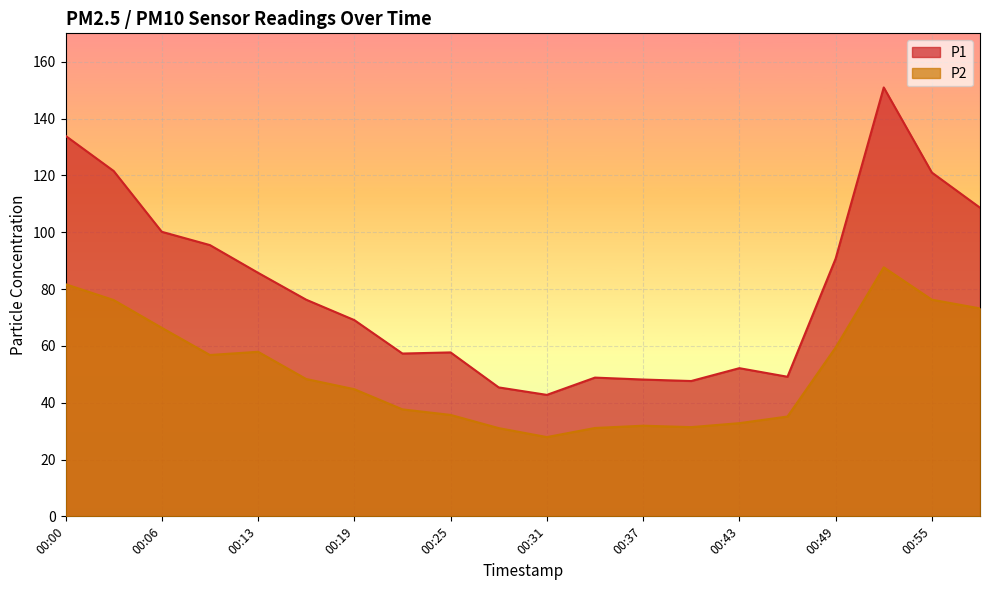

At which category does P2 reach its first local valley?

00:10